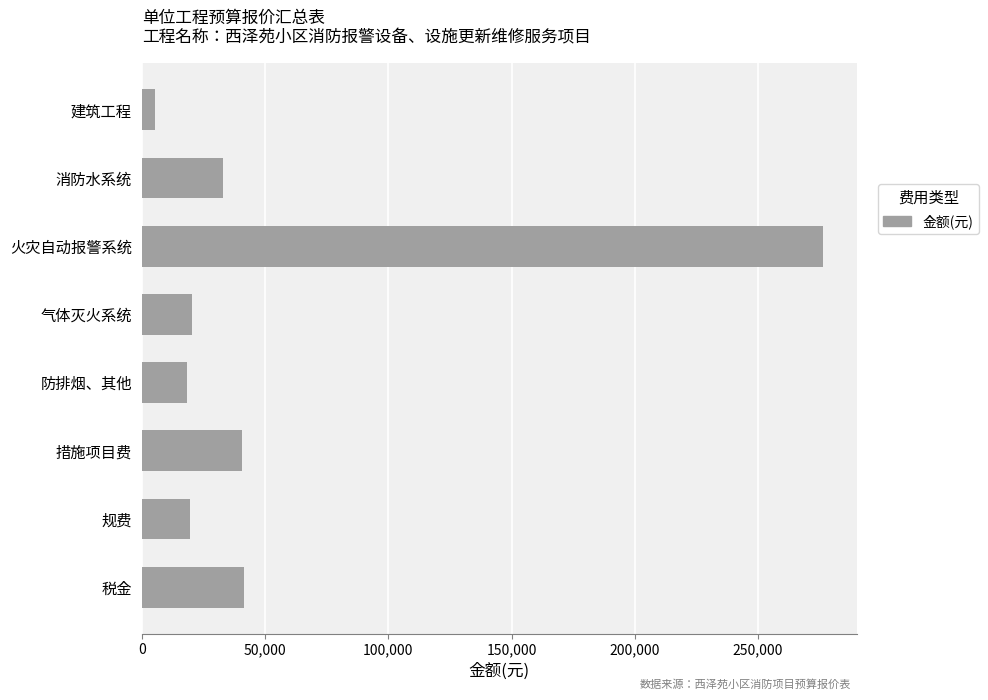

At which category does the chart reach its minimum across all series?

建筑工程